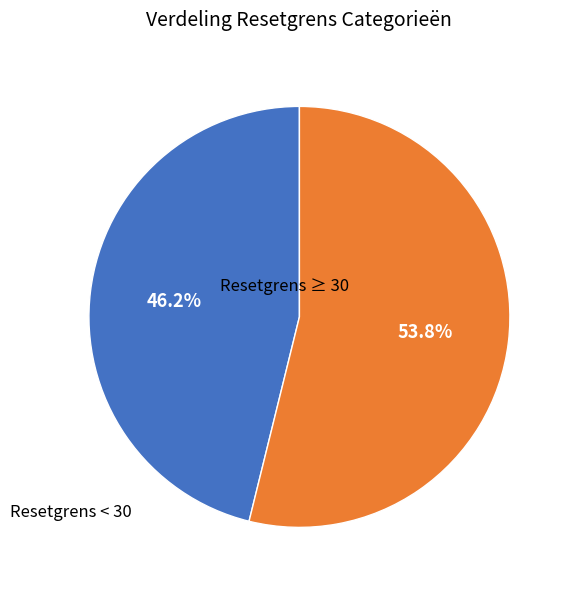

What percentage do Resetgrens < 30 and Resetgrens ≥ 30 together represent?

100.0%